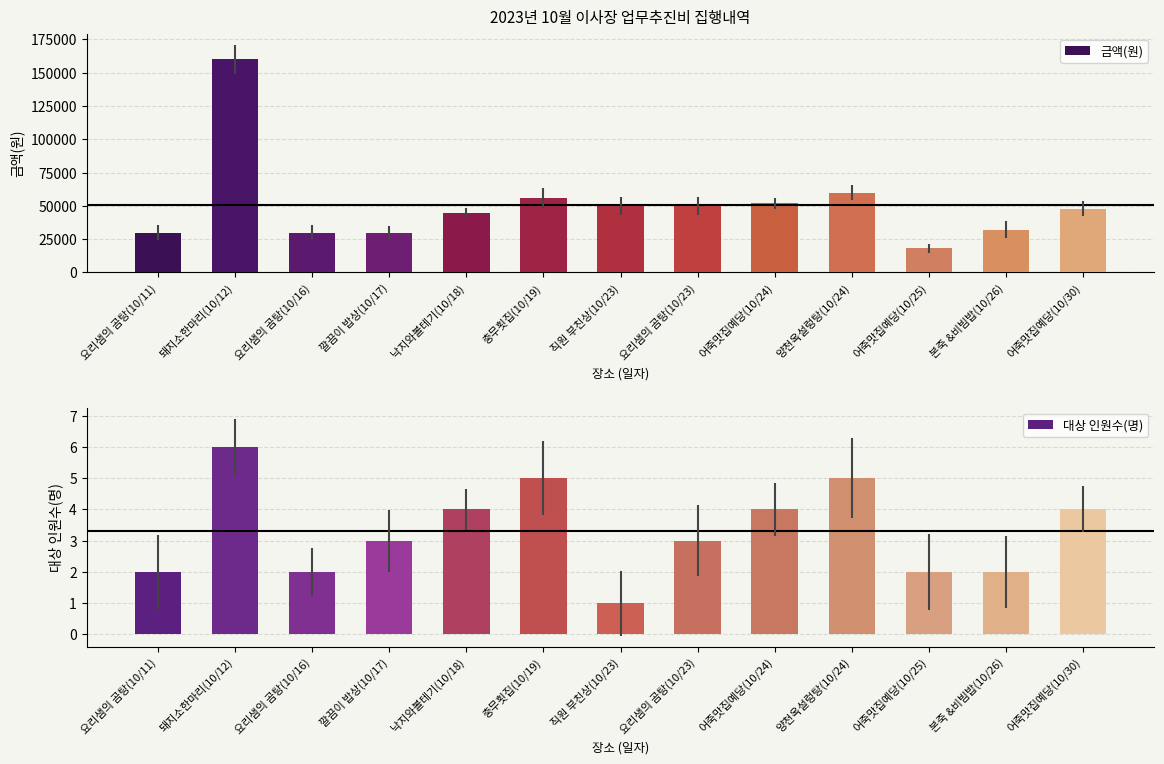

Reading left to right, extract all data points from this chart.

금액(원): 30000	160000	30000	29500	45000	56000	50000	50000	52000	60000	18000	32000	48000
대상 인원수(명): 2	6	2	3	4	5	1	3	4	5	2	2	4